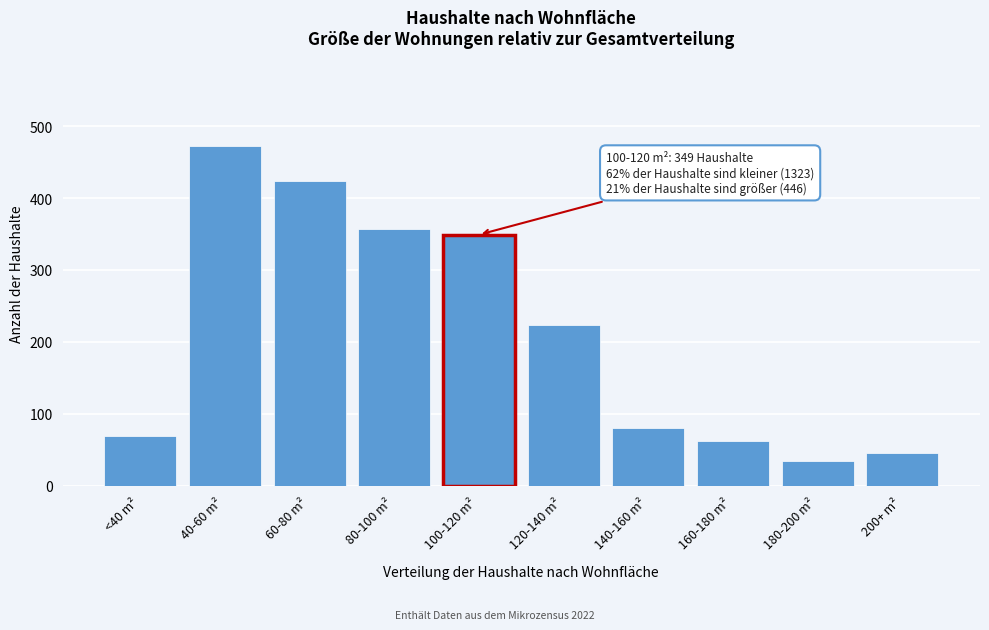

Reading left to right, list all the values displayed in this chart.

<40 m²=69	40-60 m²=473	60-80 m²=424	80-100 m²=357	100-120 m²=349	120-140 m²=223	140-160 m²=80	160-180 m²=62	180-200 m²=35	200+ m²=46